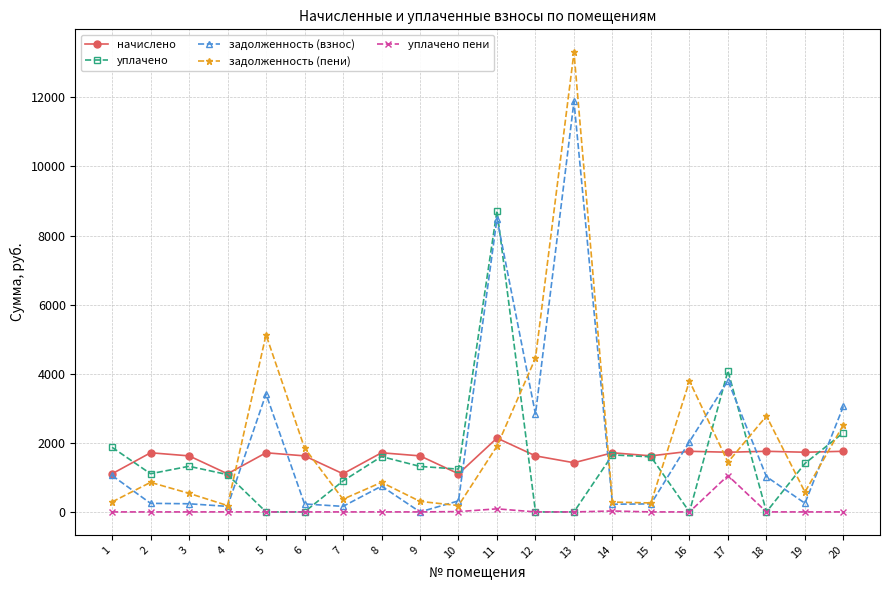

What is the sum of the начислено values at 8 and 15?

3334.5